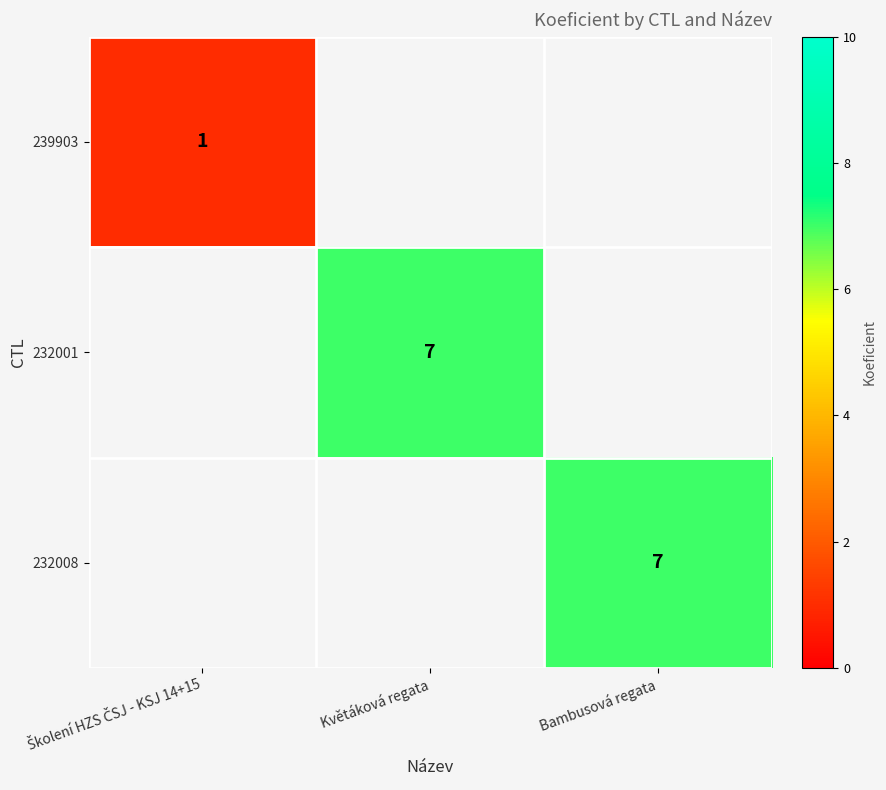

Is it true that 232001 equals 5 at Květáková regata?

False